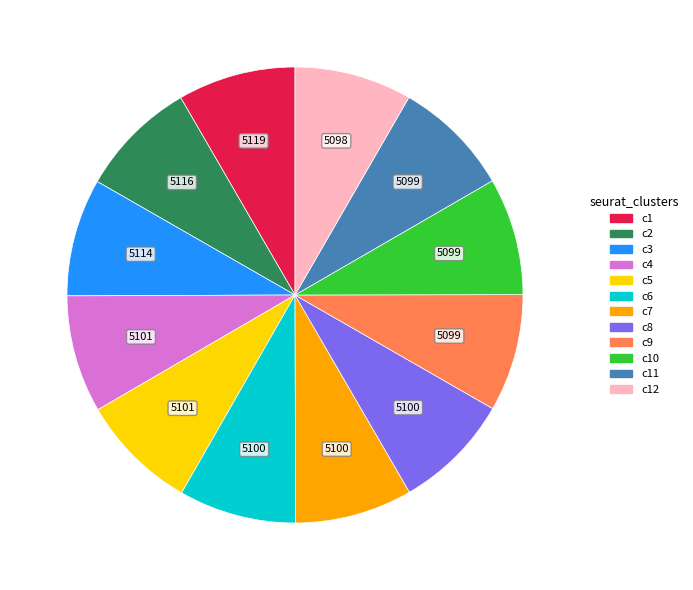

Is there any slice that represents more than half of the pie?

No